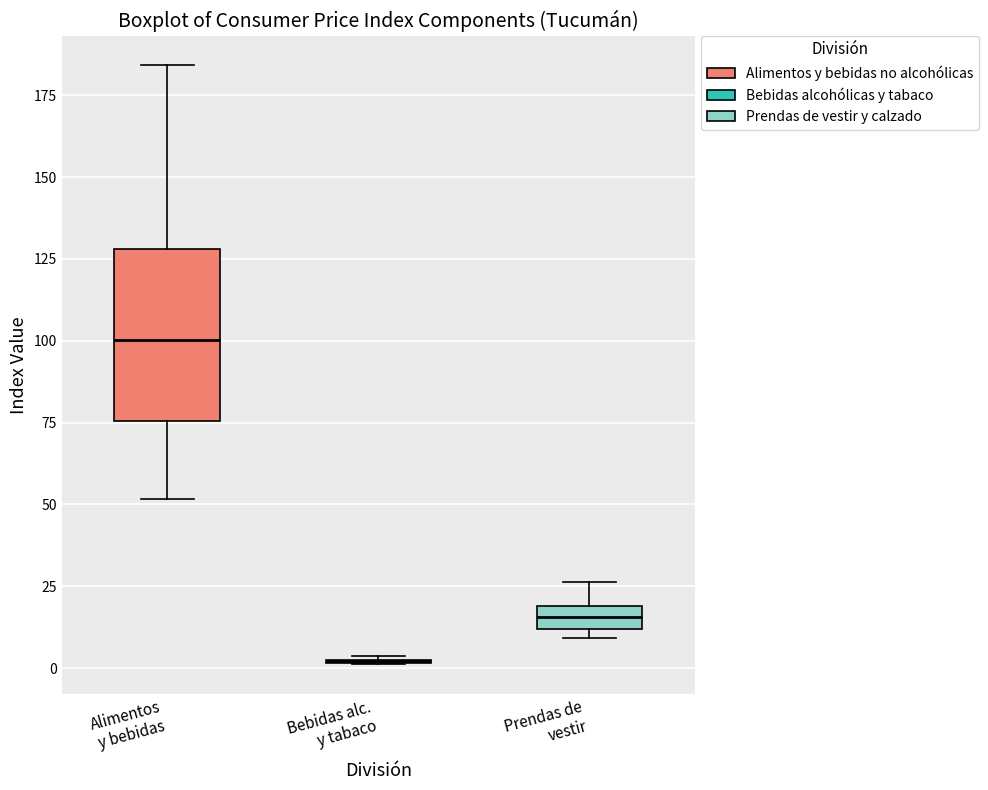

Which box is the tallest, from its lower edge to its upper edge?

Alimentos y bebidas